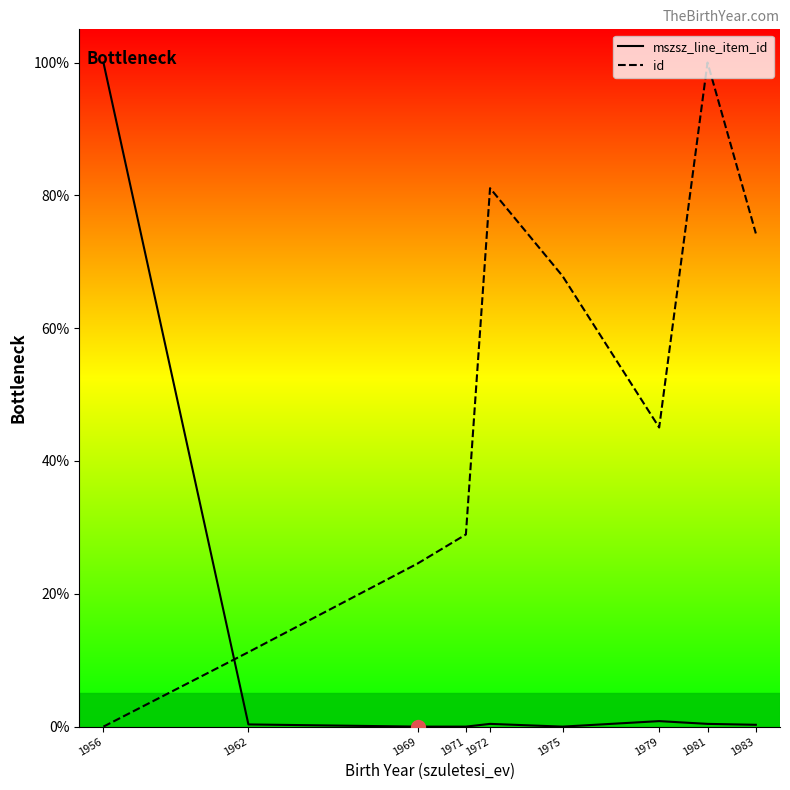

Which series changed the most between 1962 and 1972?

id